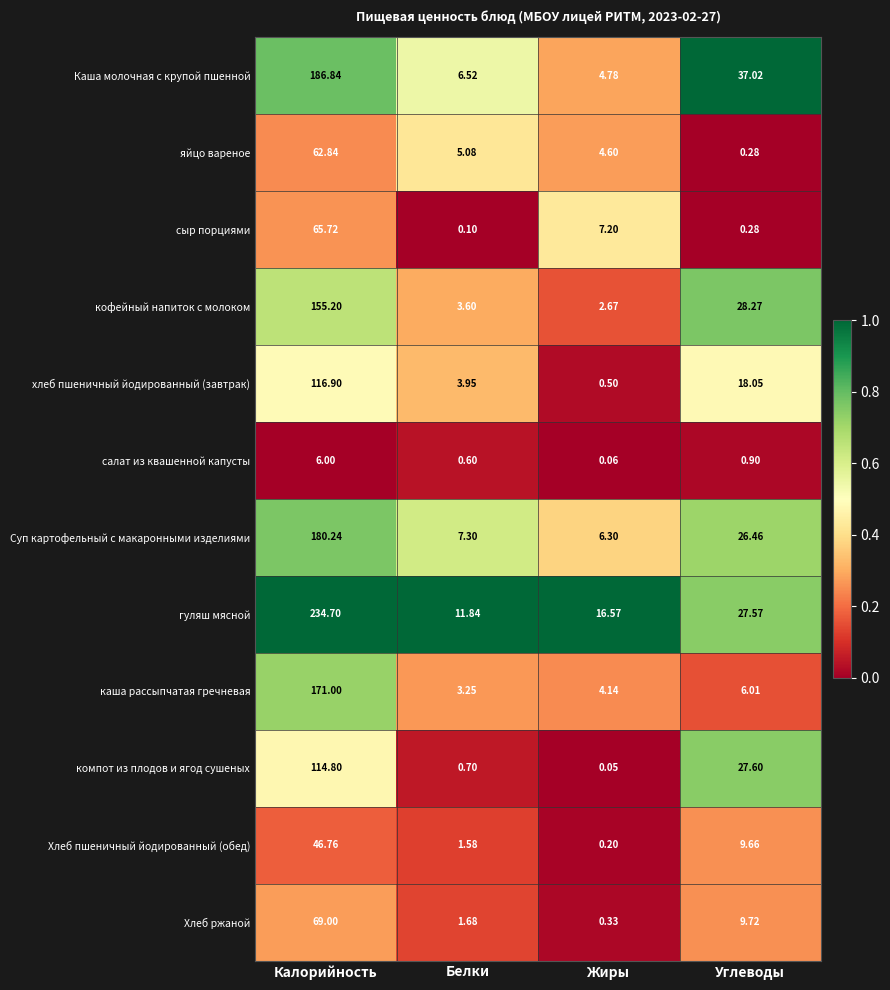

Count the number of data series in this chart.

12